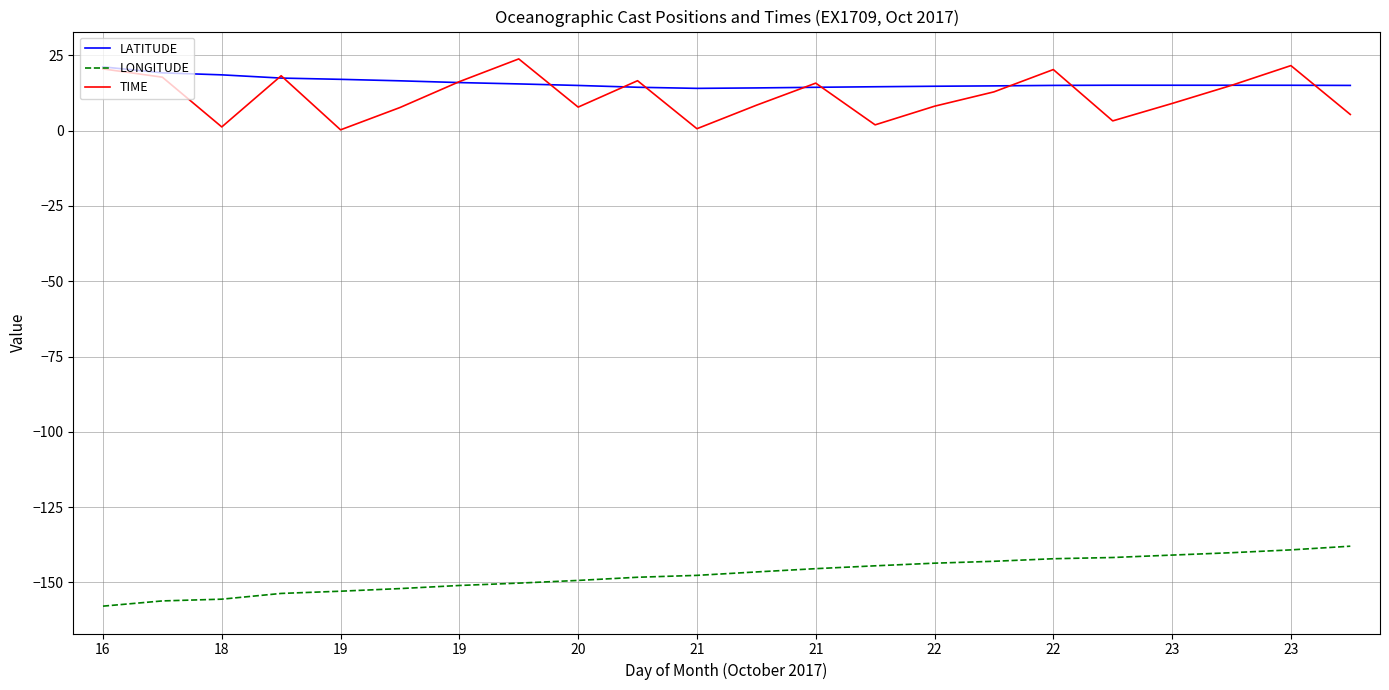

Which series has the largest range (max minus min)?

TIME